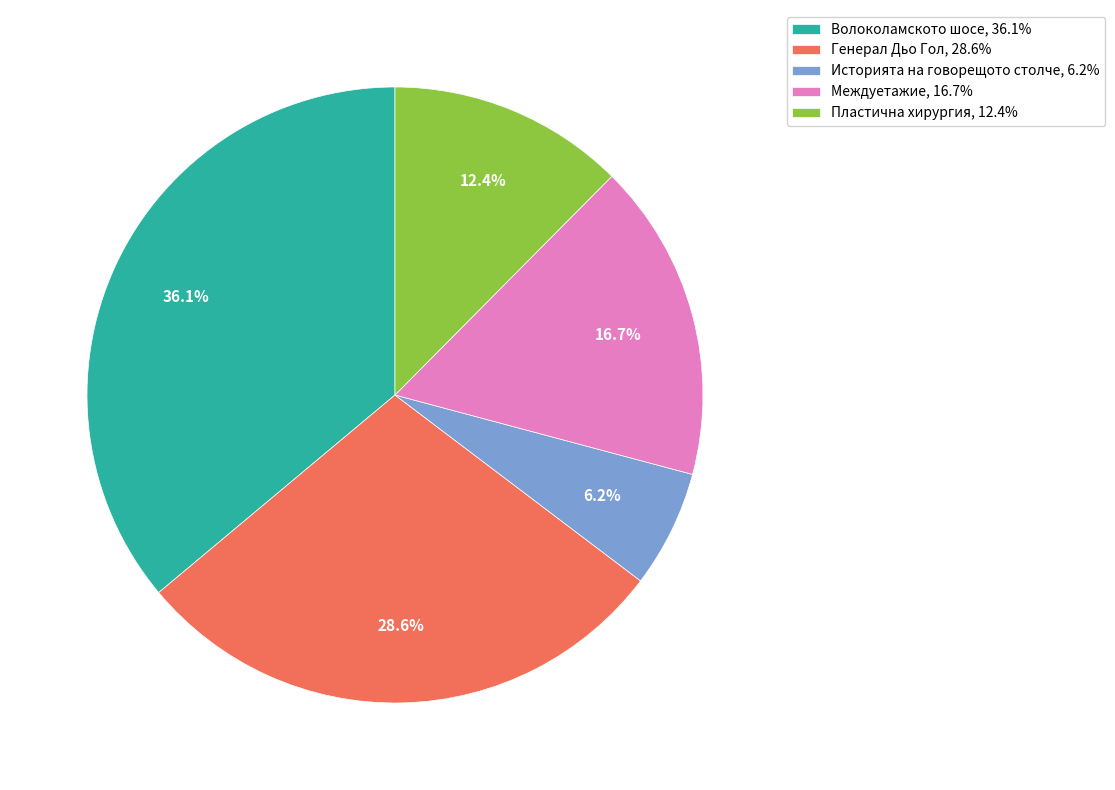

How much of the chart is everything except Волоколамското шосе, 36.1%?

63.9%